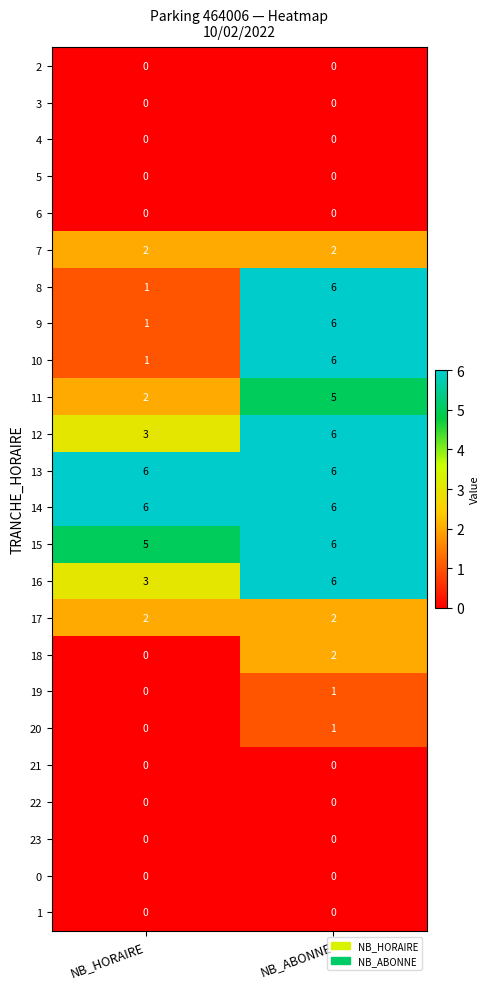

What is the difference between the highest and lowest values at NB_ABONNE?

6